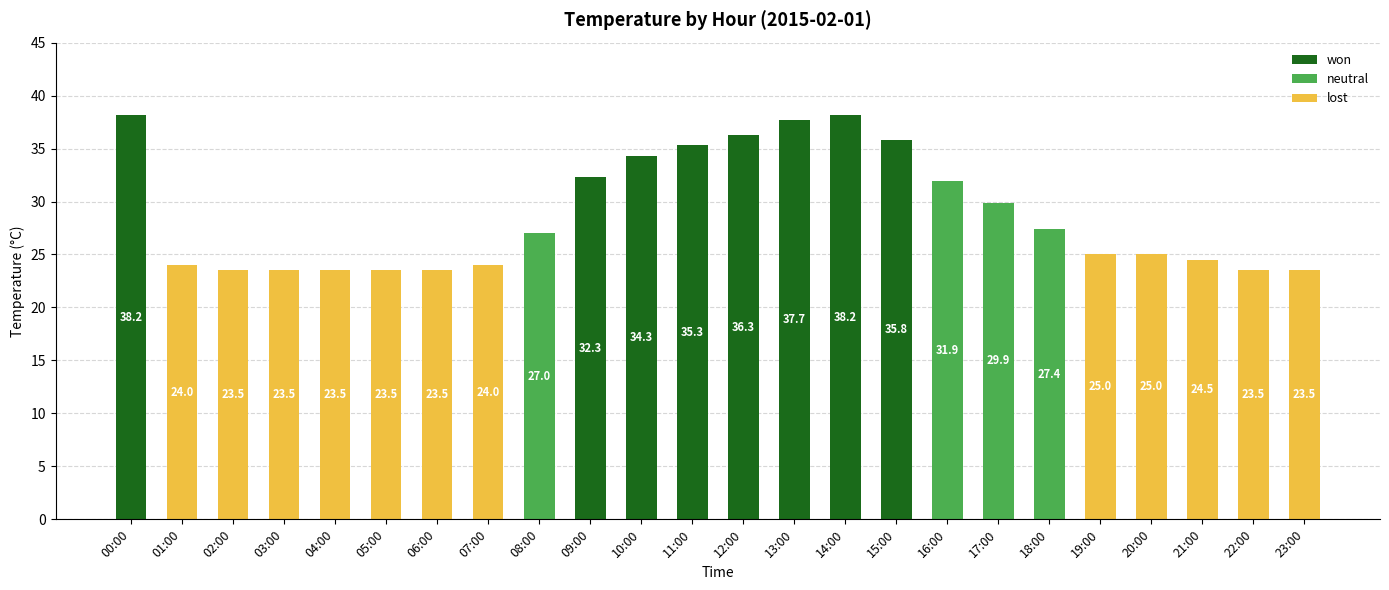

What is the total value across all series at 14:00?

38.2